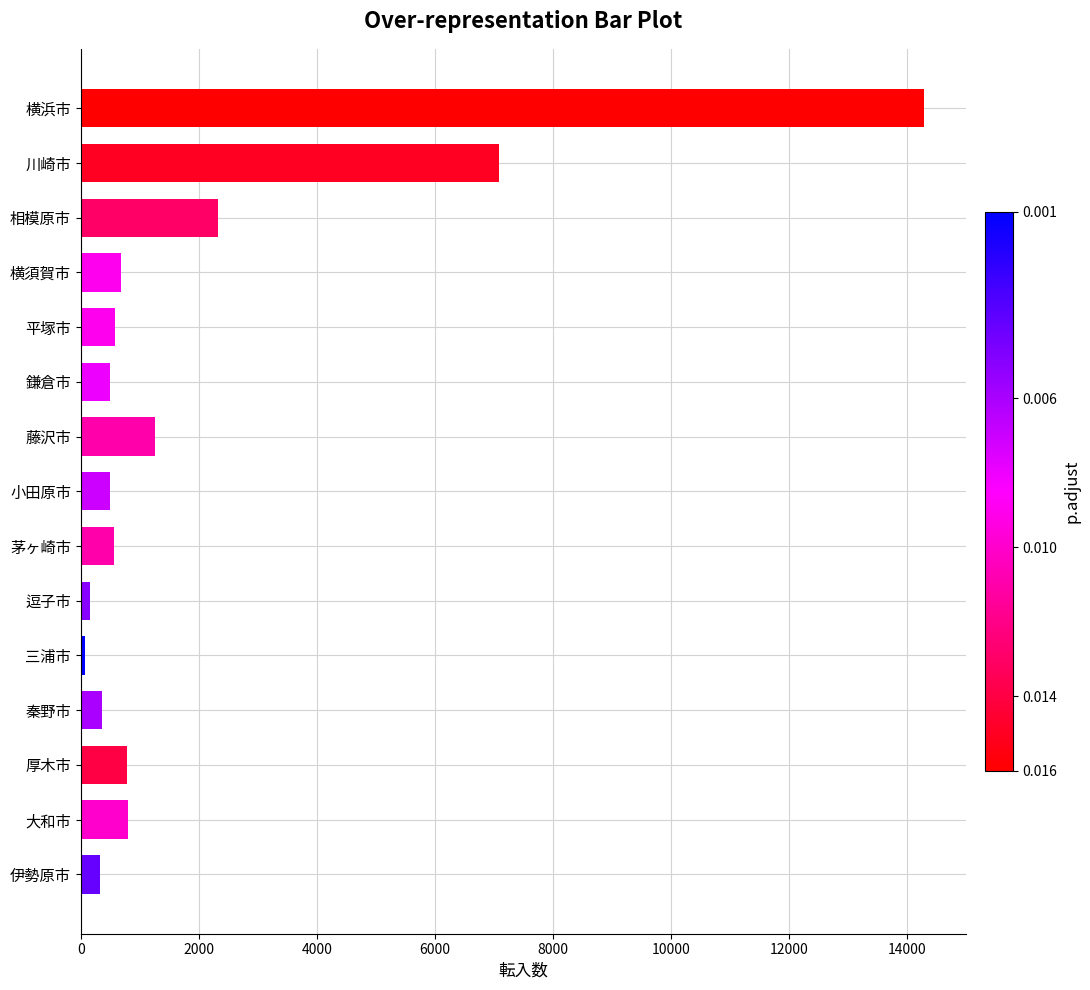

What is the ratio of the value at 川崎市 to the value at 横浜市?

0.5